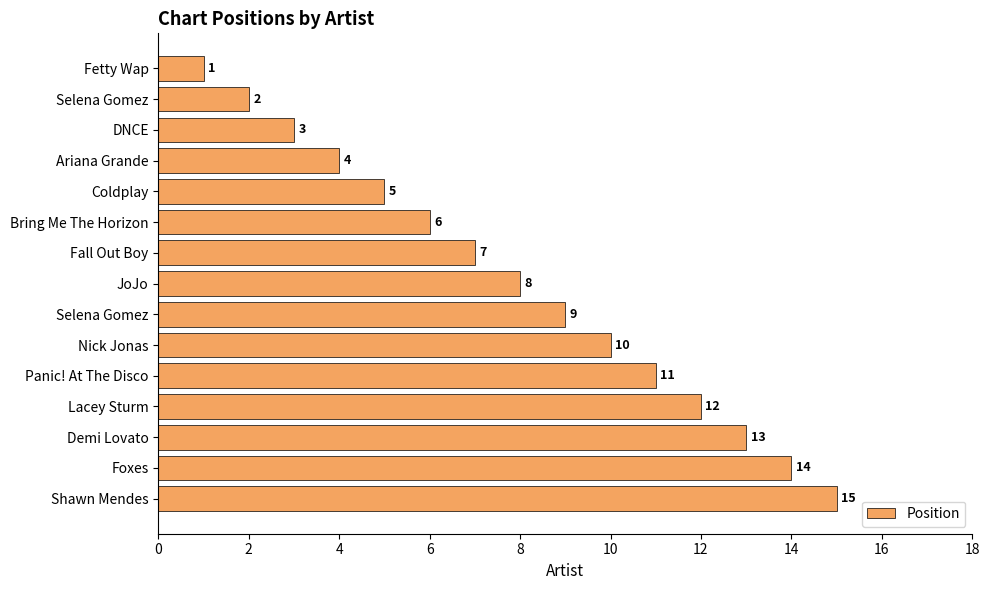

How many data points does each series have?

15